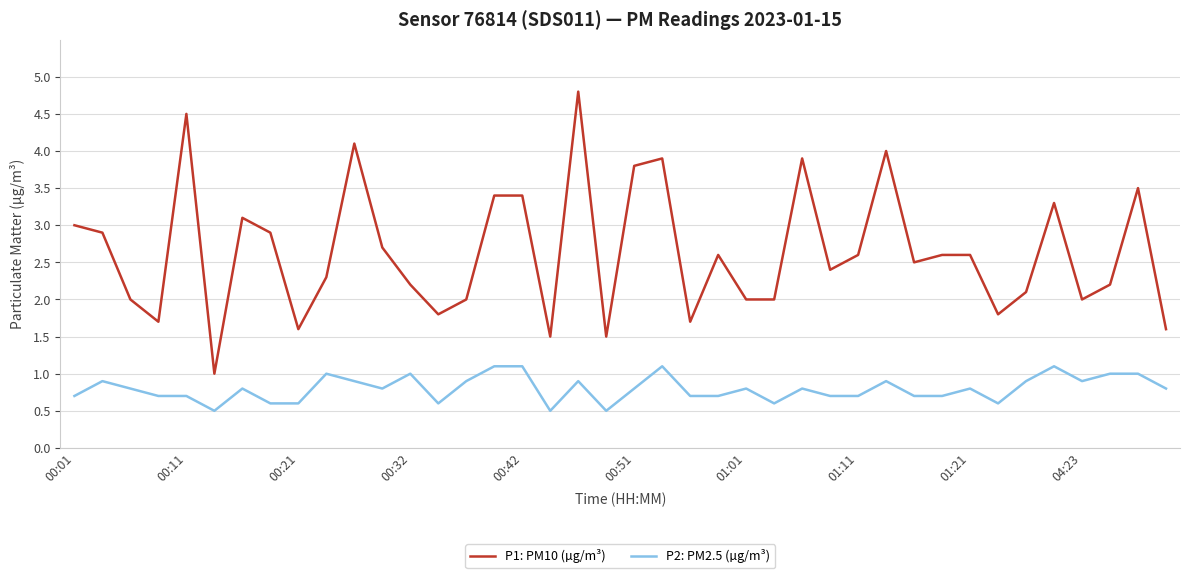

Rank the series by their average value, from highest to lowest.

P1: PM10 (µg/m³), P2: PM2.5 (µg/m³)